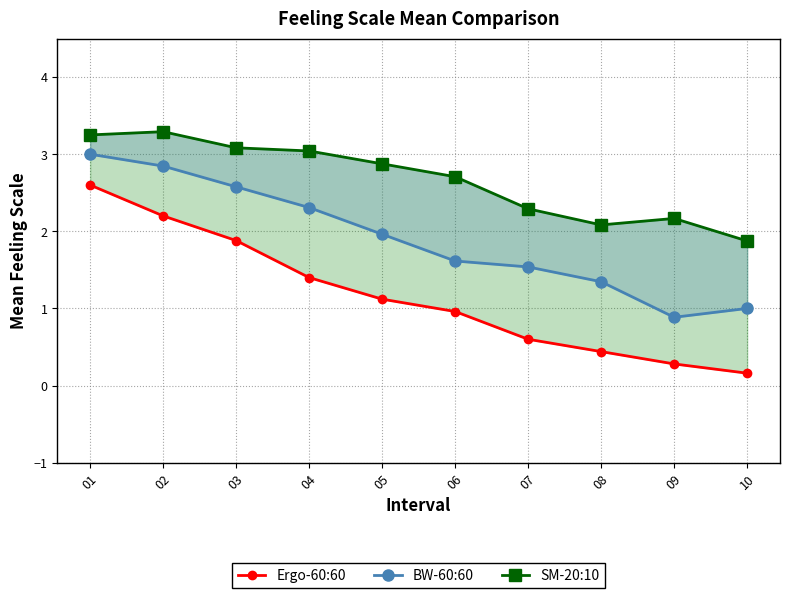

List the series in order of their peak value, highest first.

SM-20:10, BW-60:60, Ergo-60:60